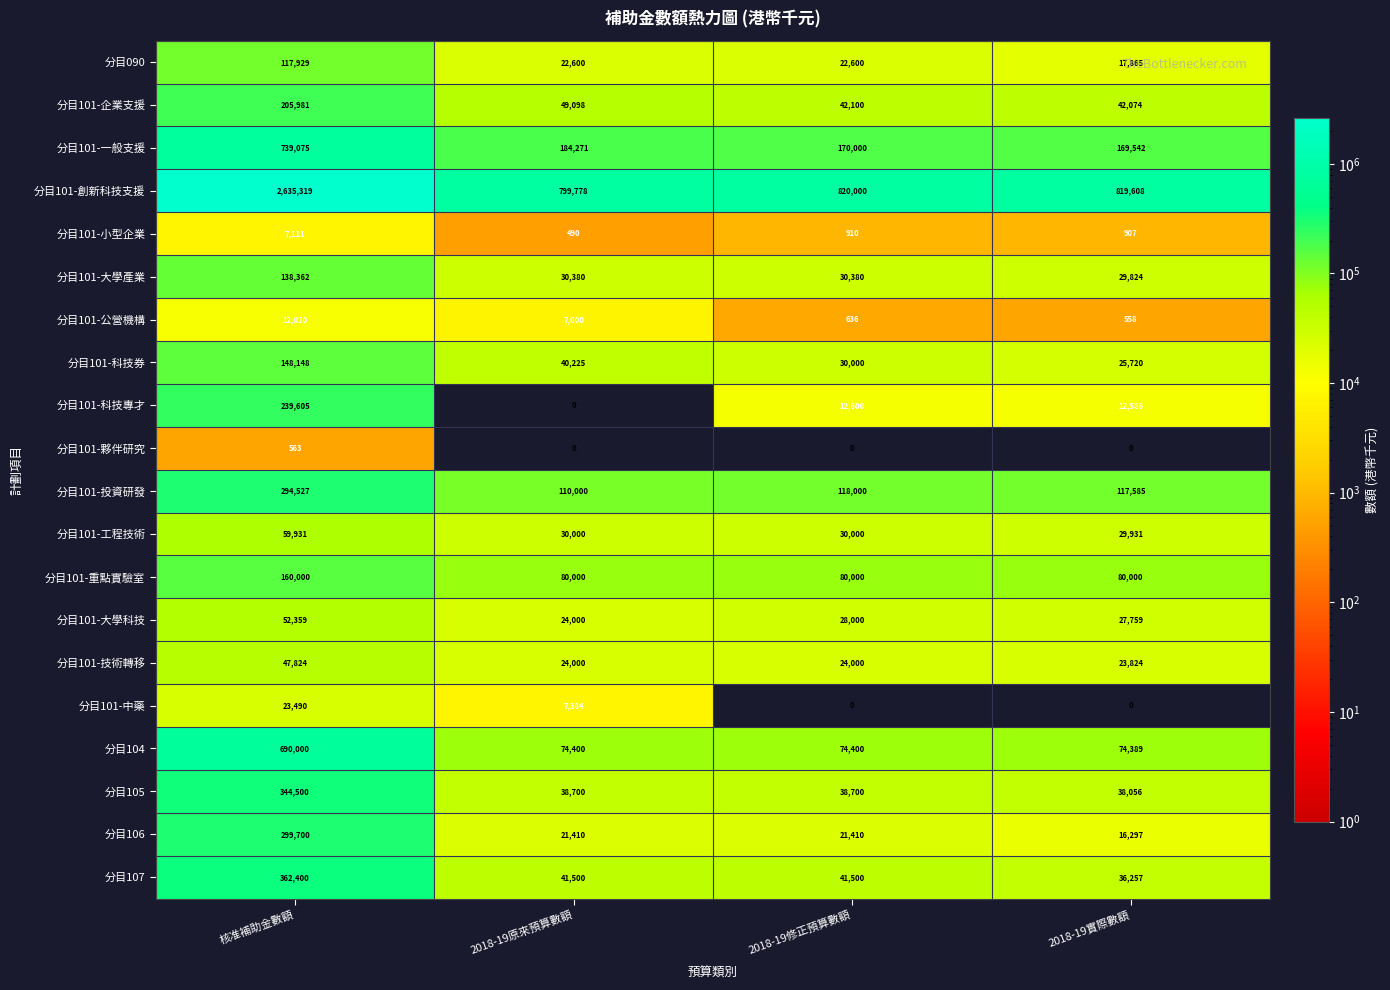

Which series has the widest spread of values?

分目101-創新科技支援